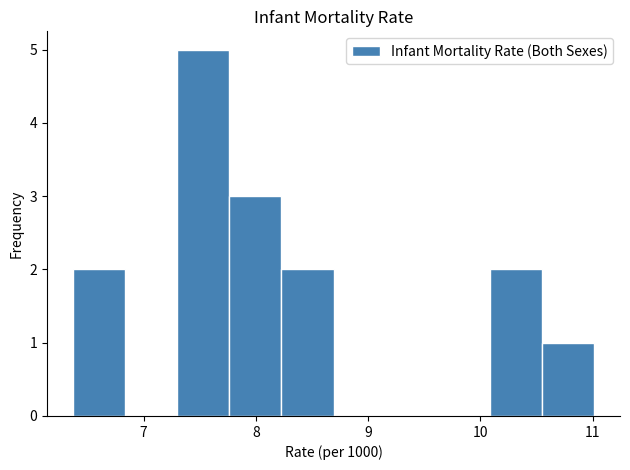

Over which range of the x-axis is the bar tallest?

7.3 to 7.8